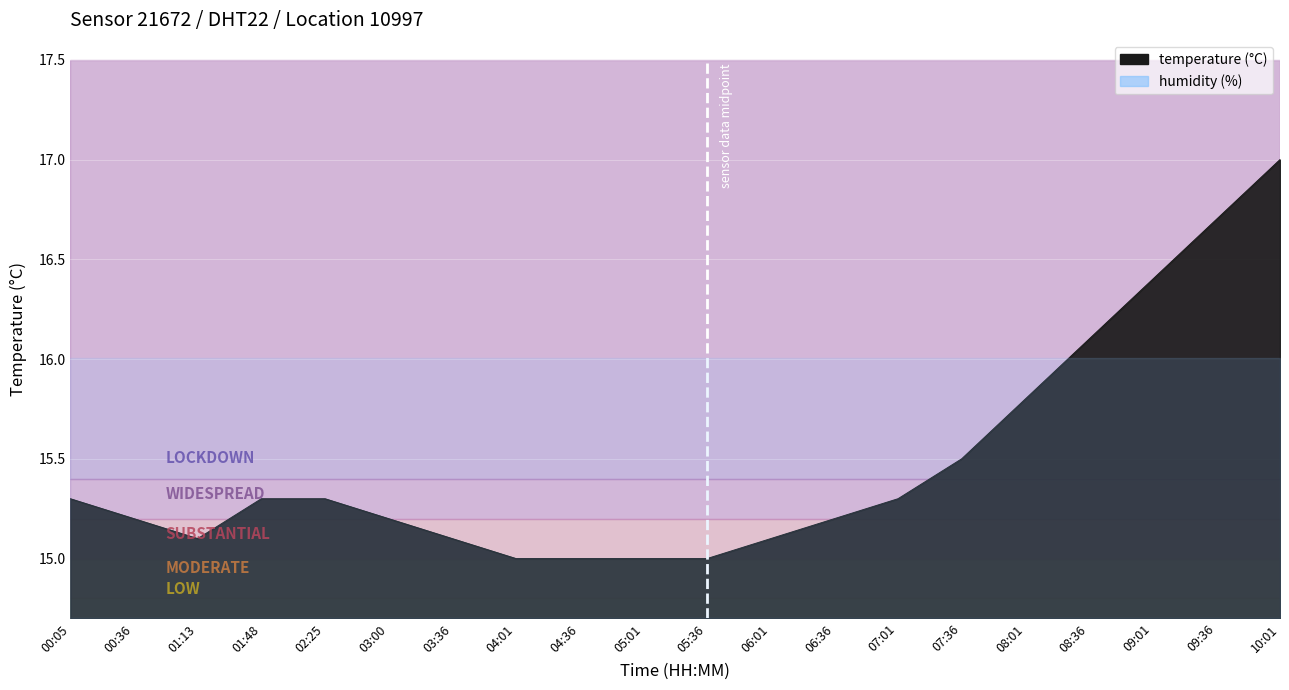

Is it true that the value at 01:48 is 26.5?

False